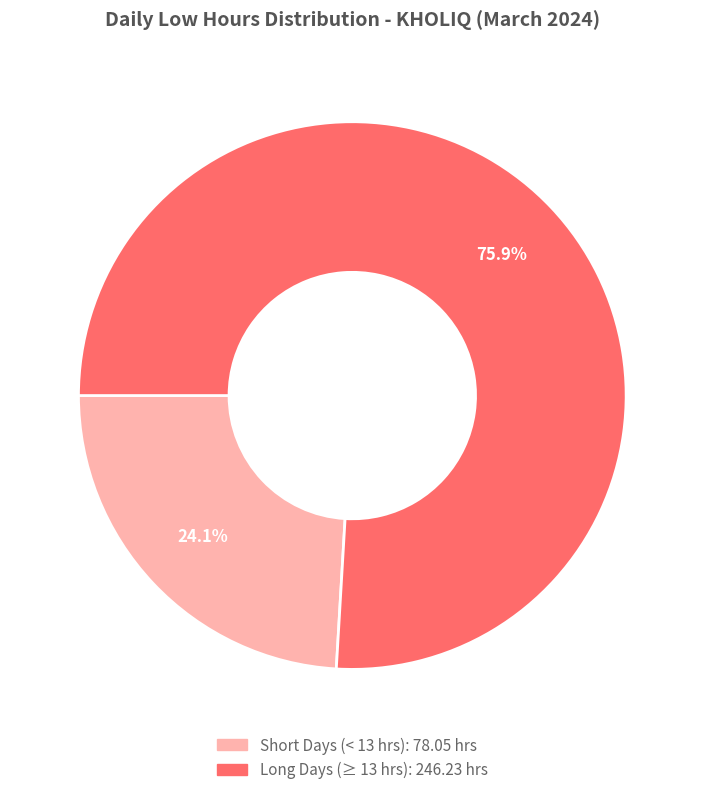

Is there a majority slice in this chart?

Yes